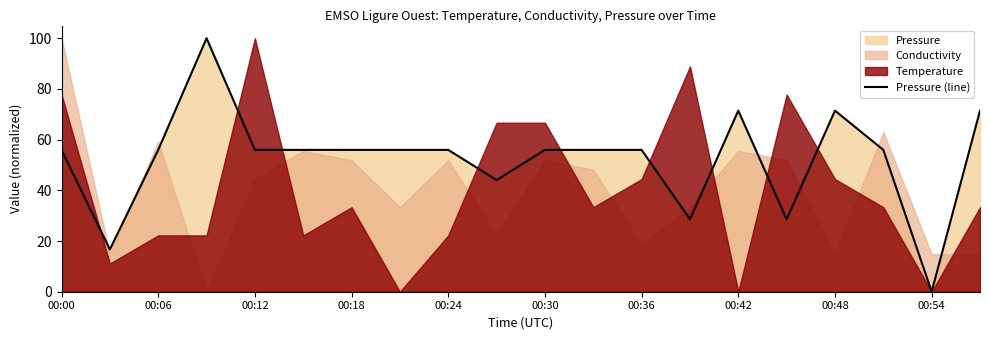

The value of Pressure (line) at 00:06 is 56.0. True or false?

True